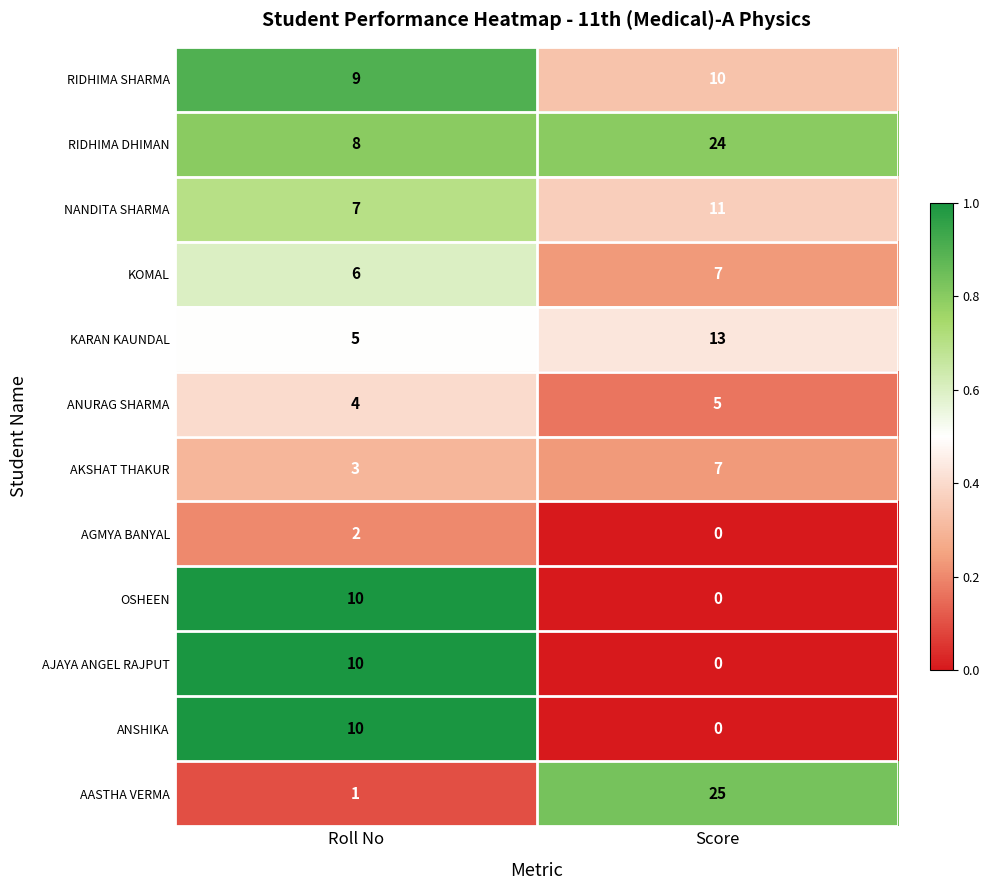

At how many categories does at least one series exceed 0?

2